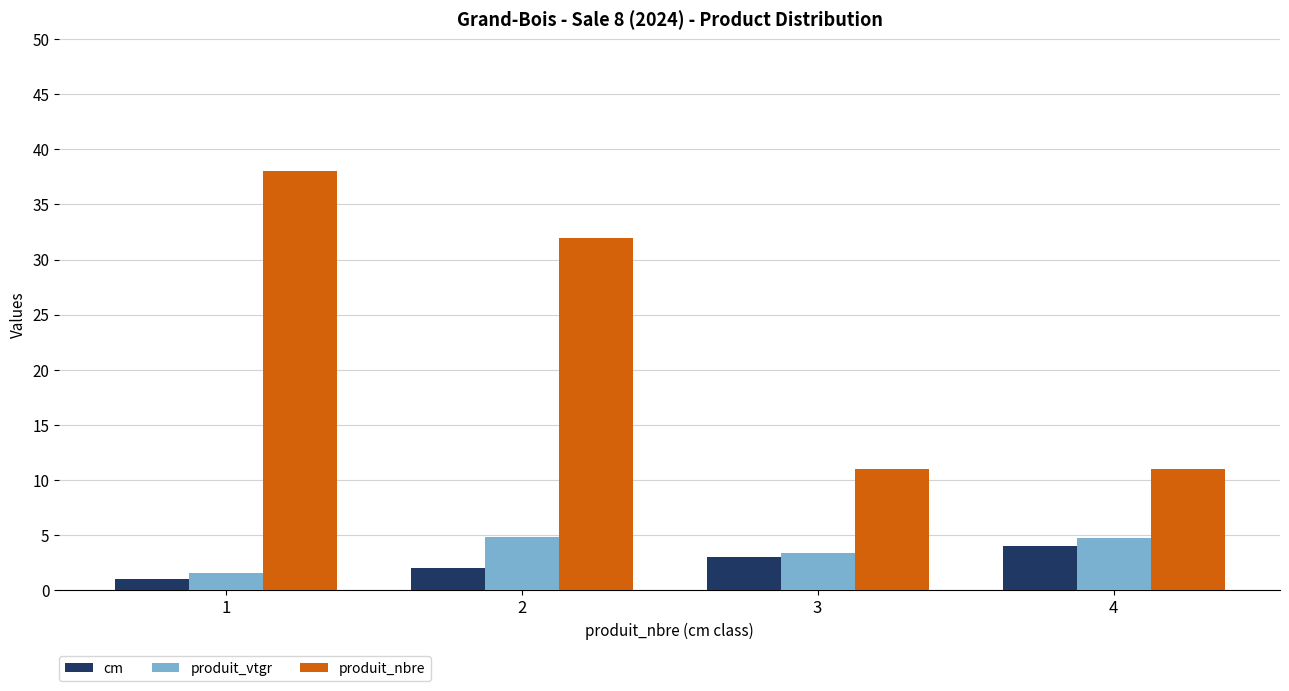

What is the sum of the cm values at 4 and 1?

5.0